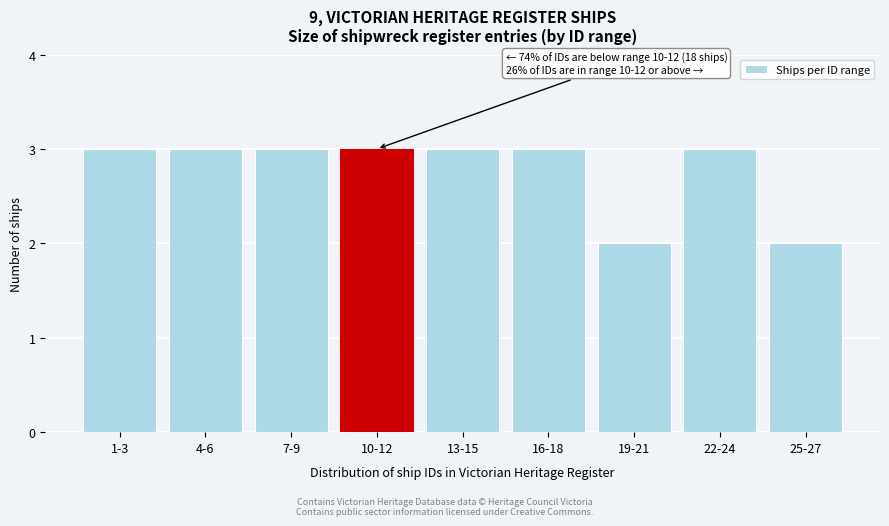

Reading left to right, list all the values displayed in this chart.

3	3	3	3	3	3	2	3	2